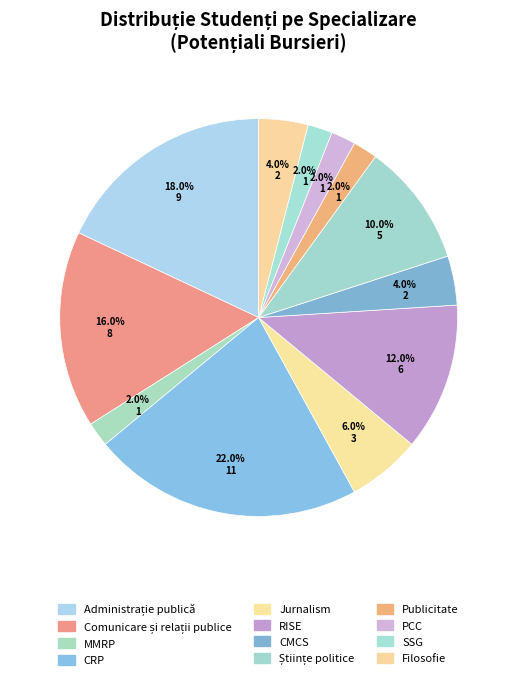

The MMRP slice represents 1% of the pie. True or false?

False